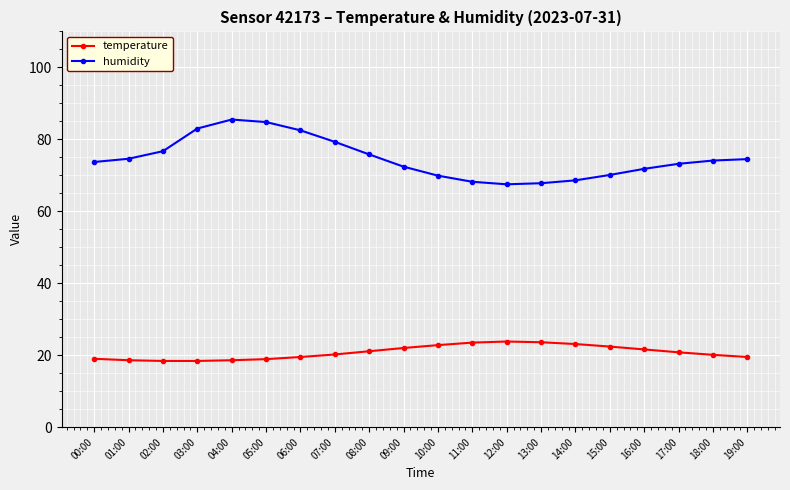

True or false: temperature and humidity intersect in this chart.

False